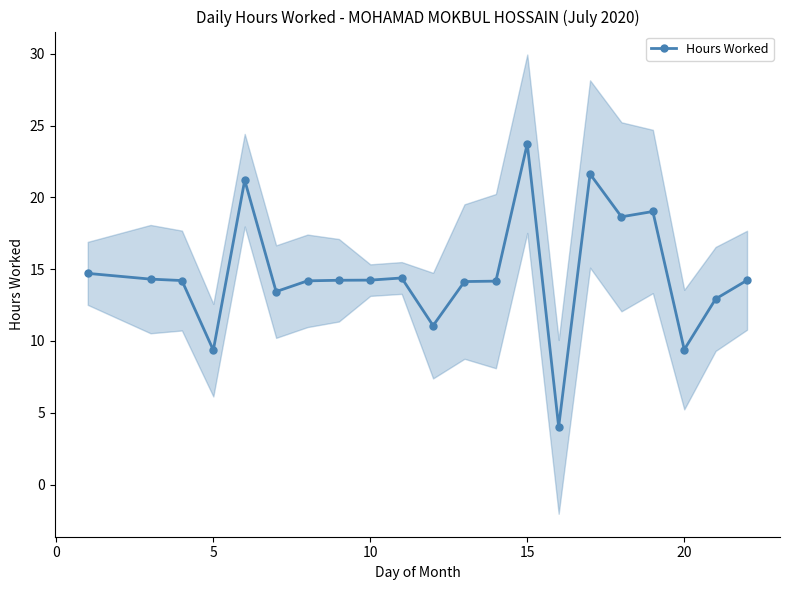

True or false: Hours Worked has more than 2 interior local peaks.

True